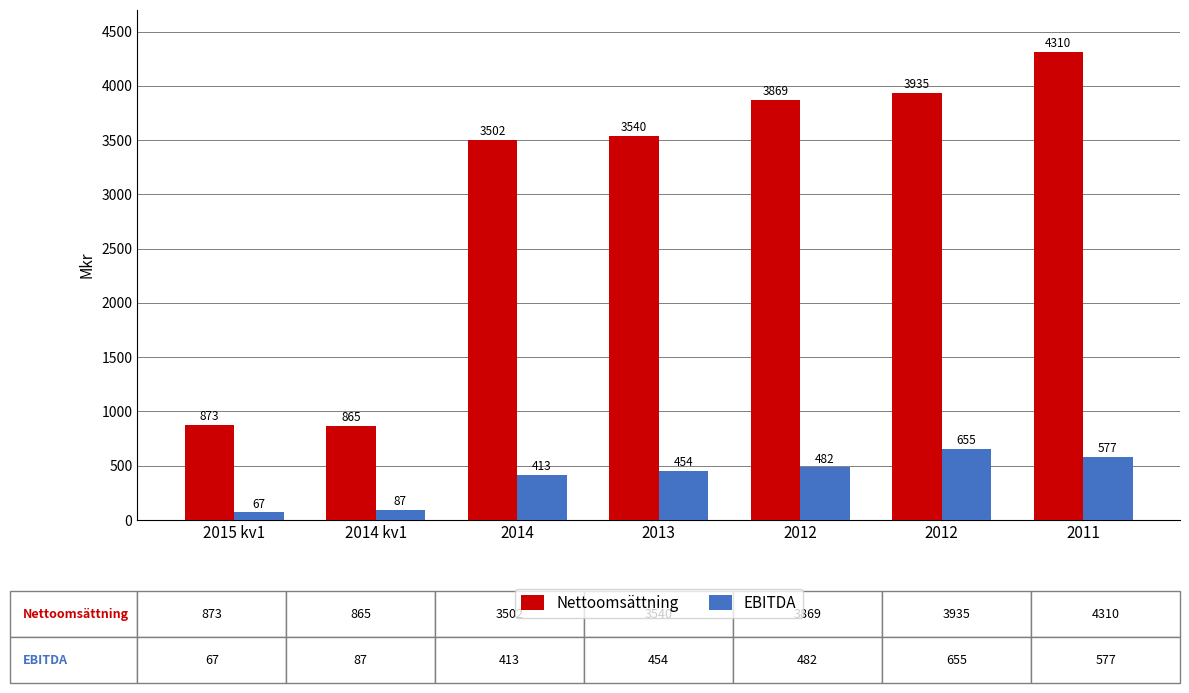

What are all the series names shown in the legend?

Nettoomsättning, EBITDA